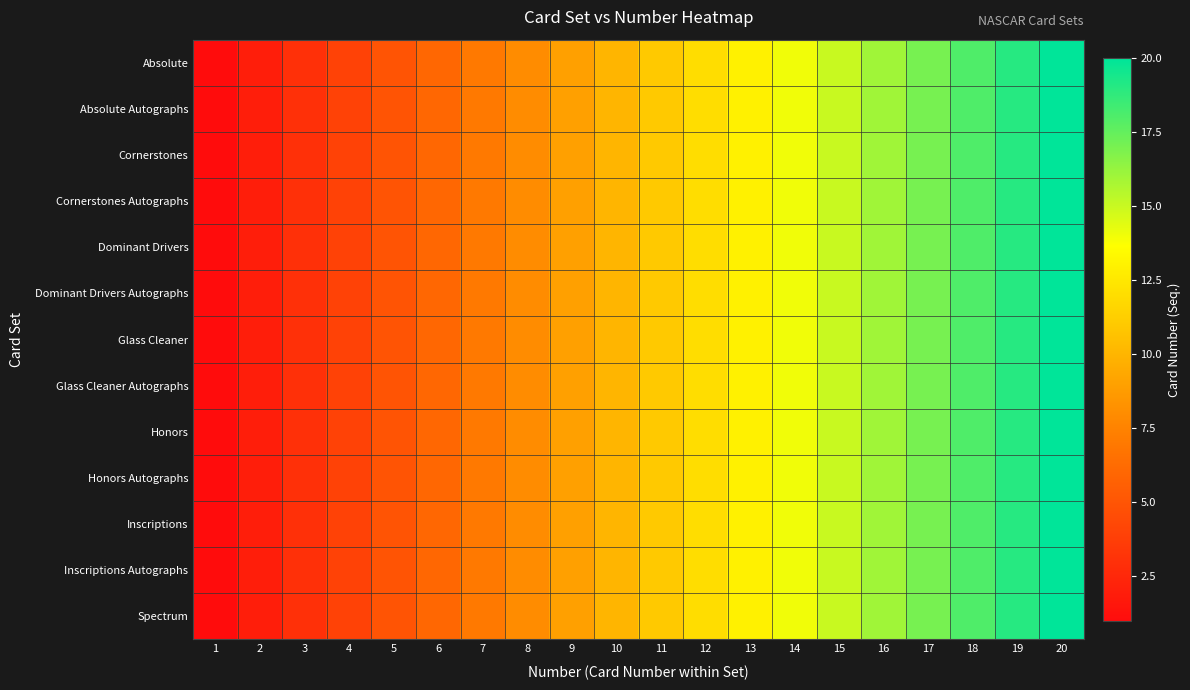

At which category is the sum across all series the highest?

20